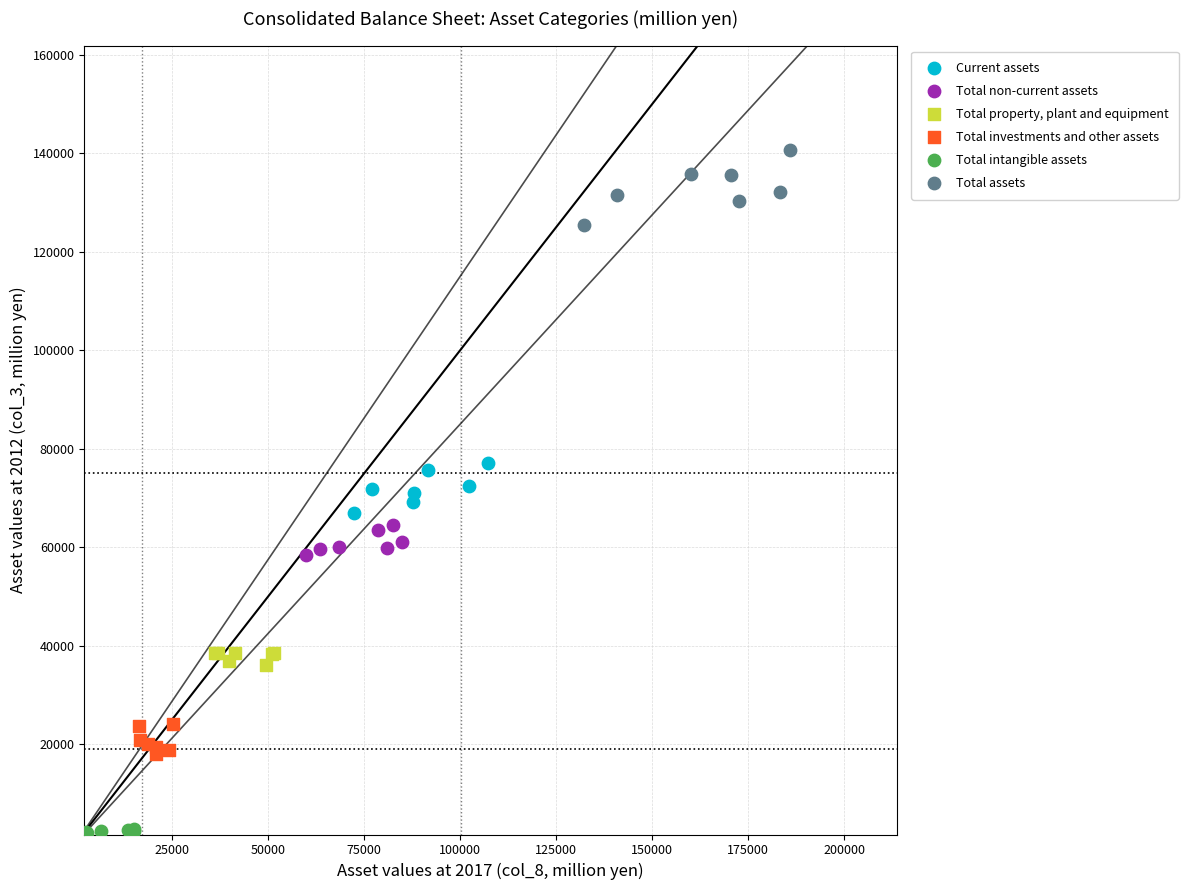

Which series reaches the maximum Y coordinate?

Total assets